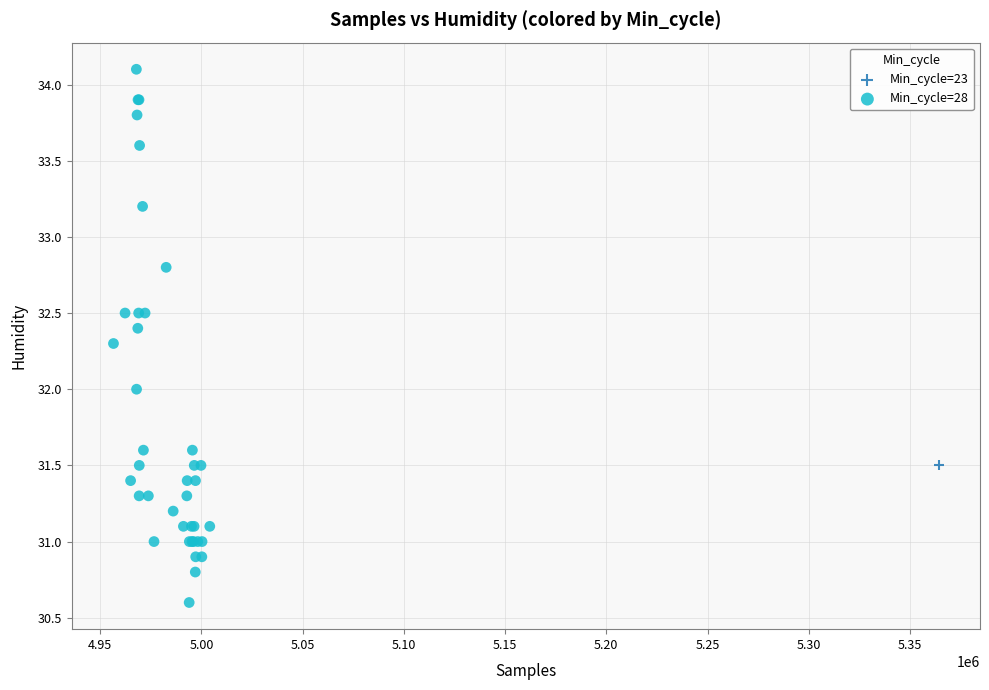

What are all the series names shown in the legend?

Min_cycle=23, Min_cycle=28